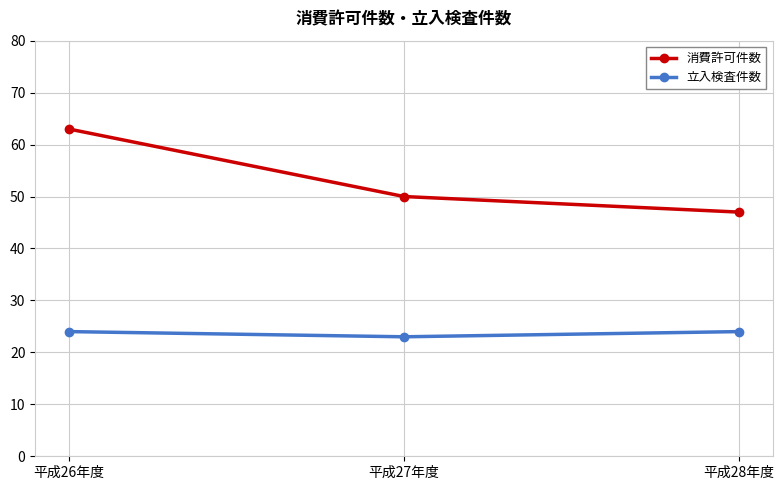

Which series has the widest spread of values?

消費許可件数